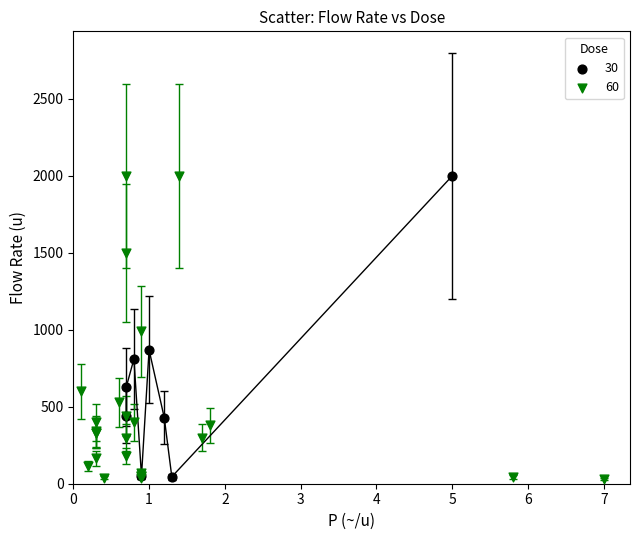

What are all the series names shown in the legend?

30, 60